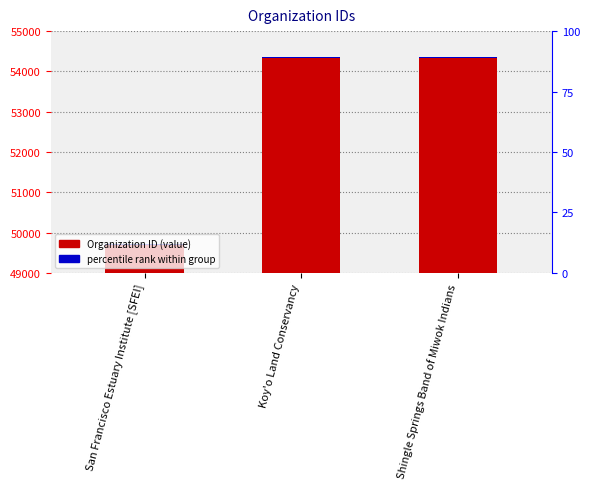

What is the sum of the values at Shingle Springs Band of Miwok Indians and Koy'o Land Conservancy?

108691